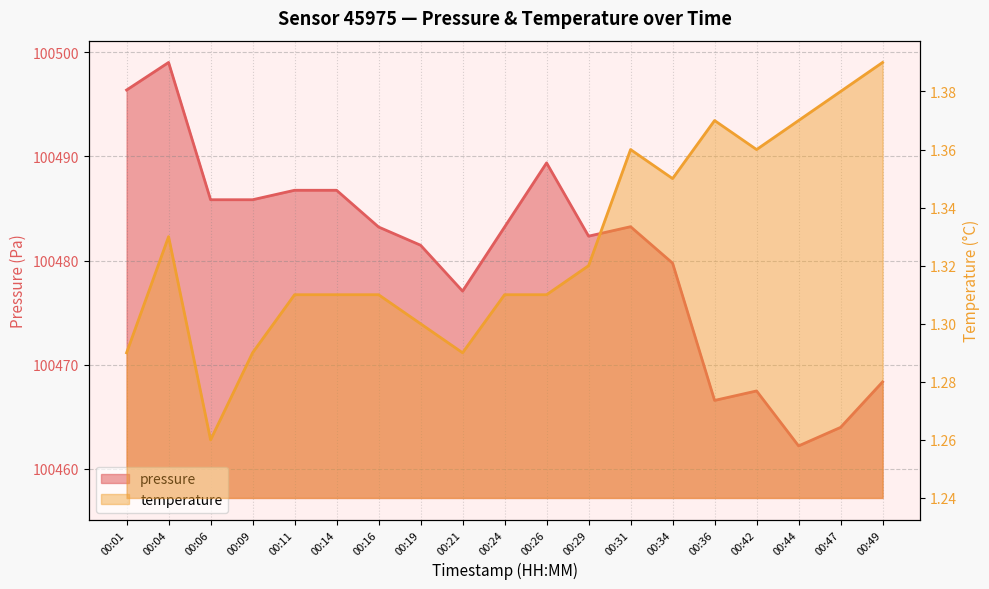

At which category is the sum across all series the highest?

00:04